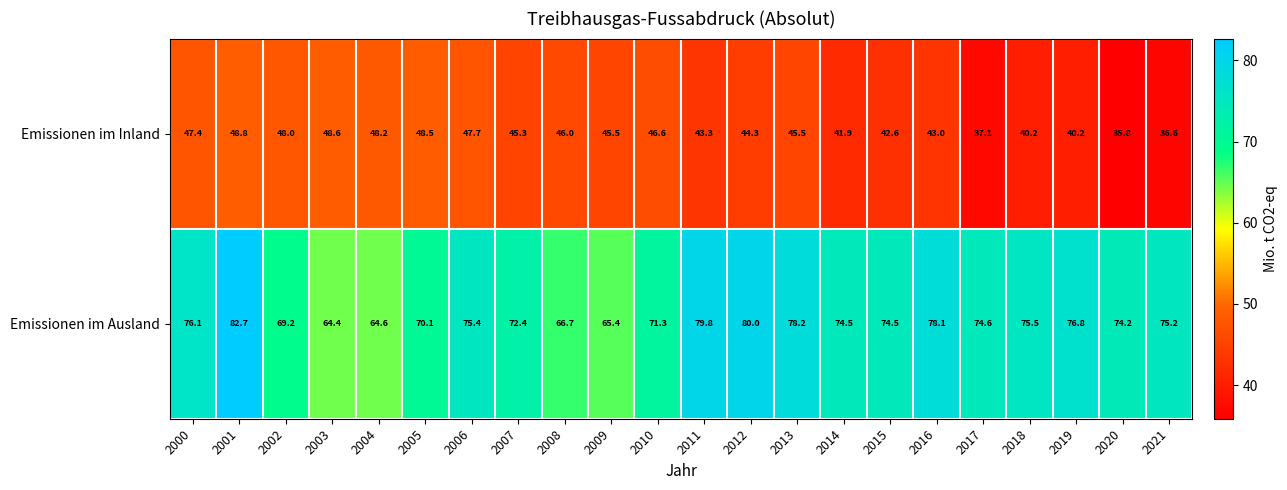

What is the approximate value of Emissionen im Ausland at 2006?

75.4